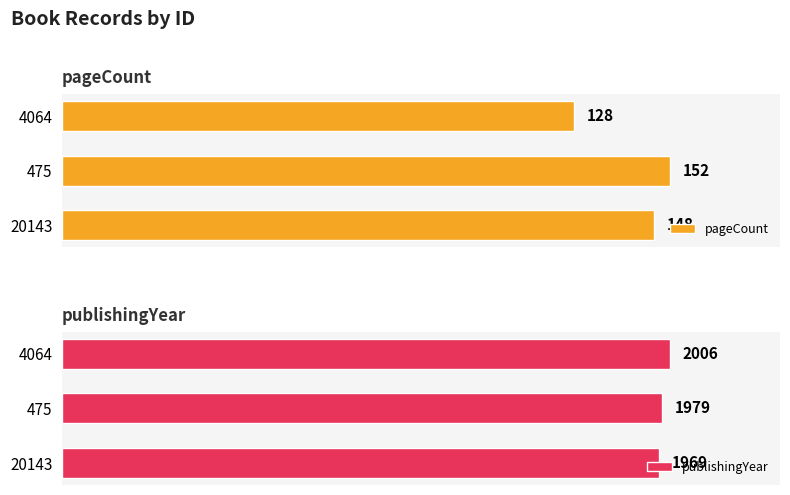

What is the sum of all publishingYear values?

5954